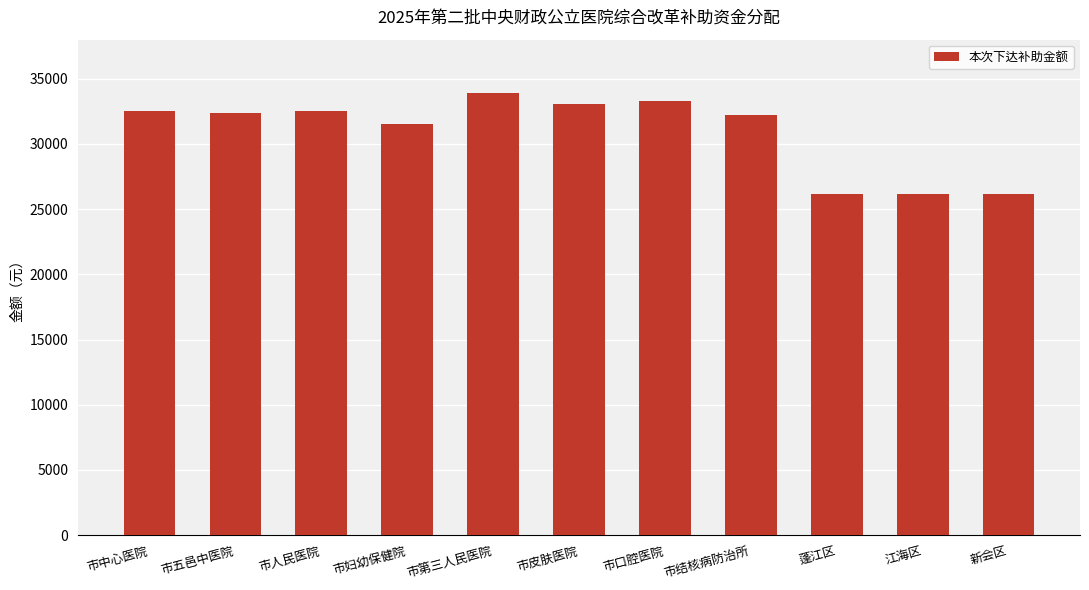

How many bars are there in total?

11